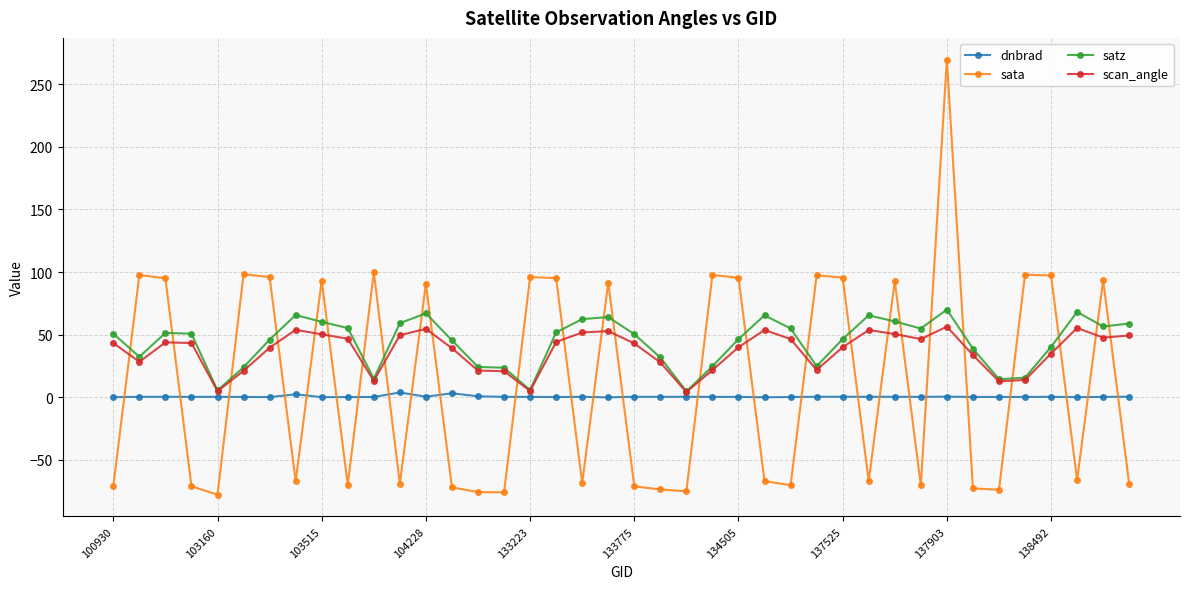

How many data points in sata are above -66?

19